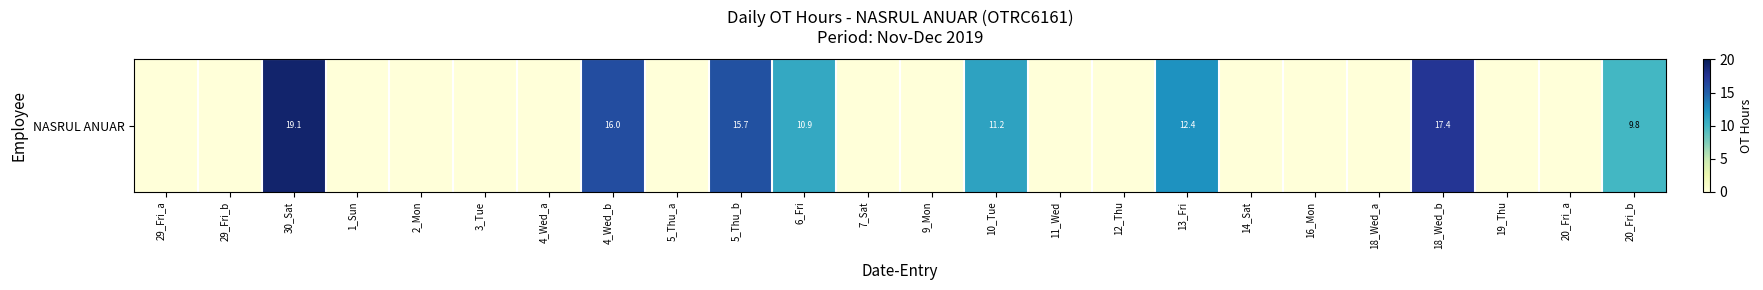

At which label is the value closest to 9?

20_Fri_b